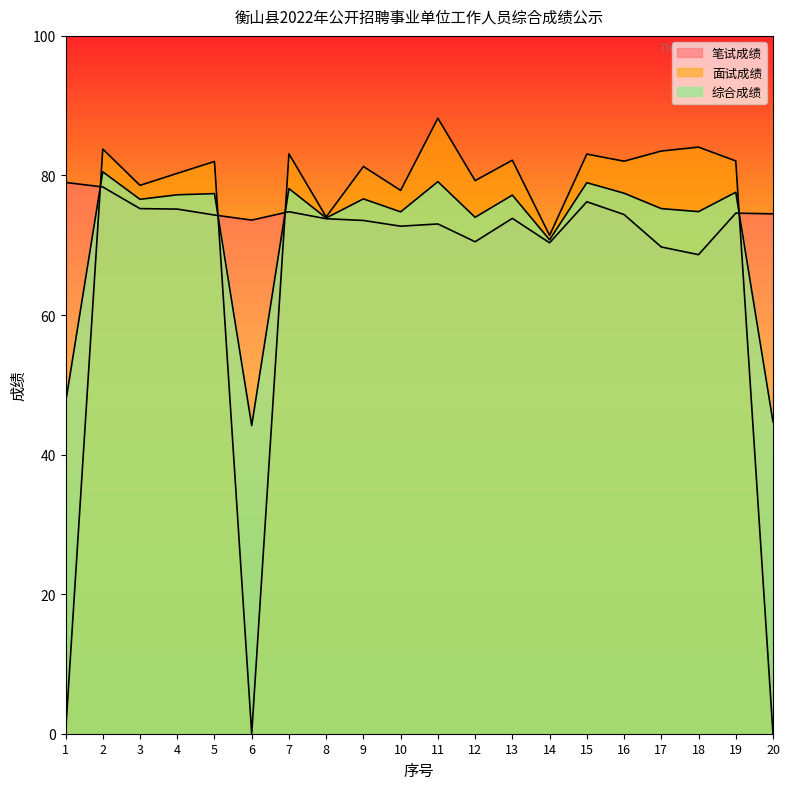

In 面试成绩, how many points are lower than both neighbors (excluding endpoints)?

7